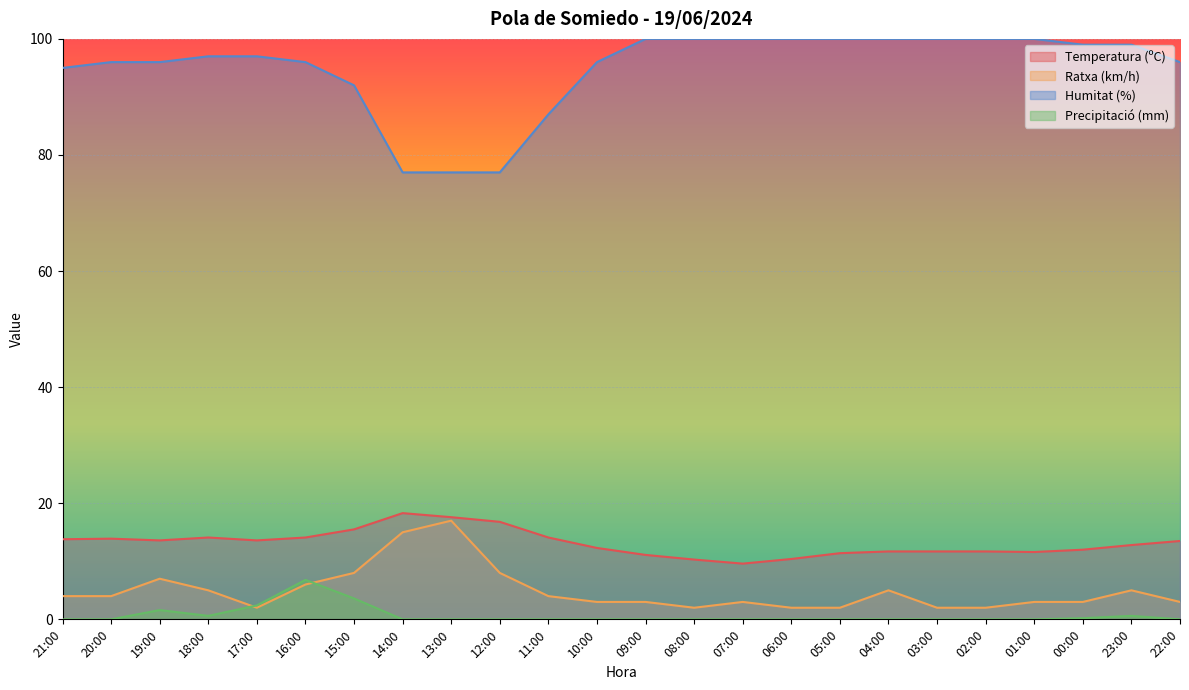

Which series has the largest total across all categories?

Humitat (%)